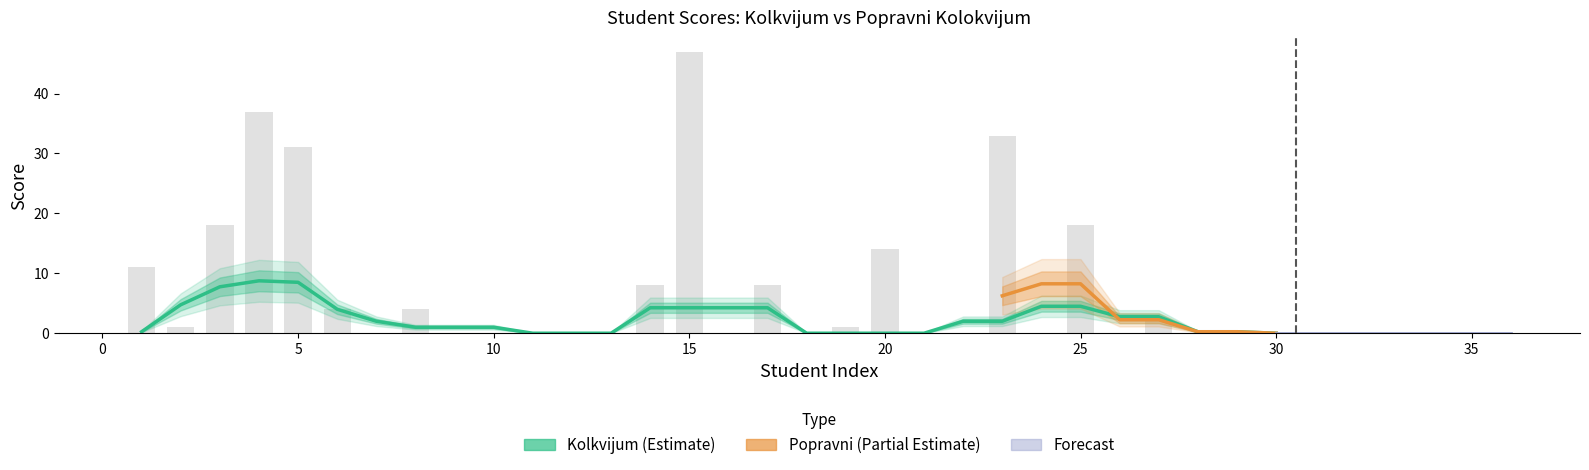

Which has a higher value, 20 or 19?

20